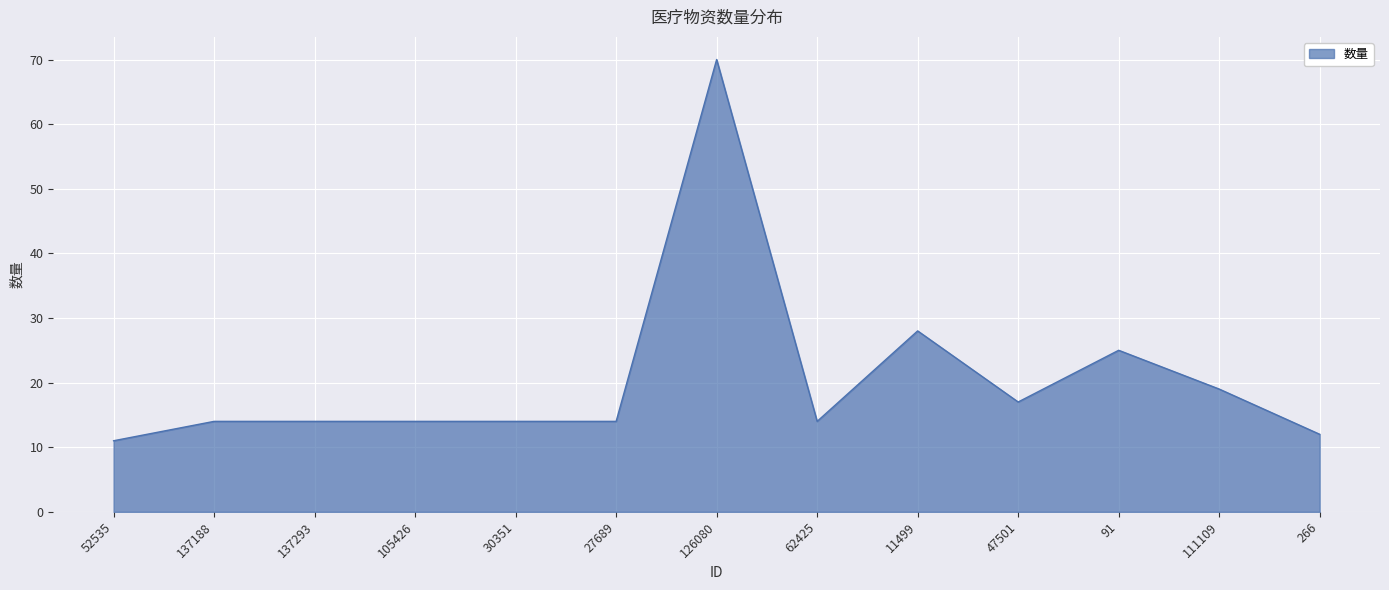

What is the difference between the maximum and minimum values?

59